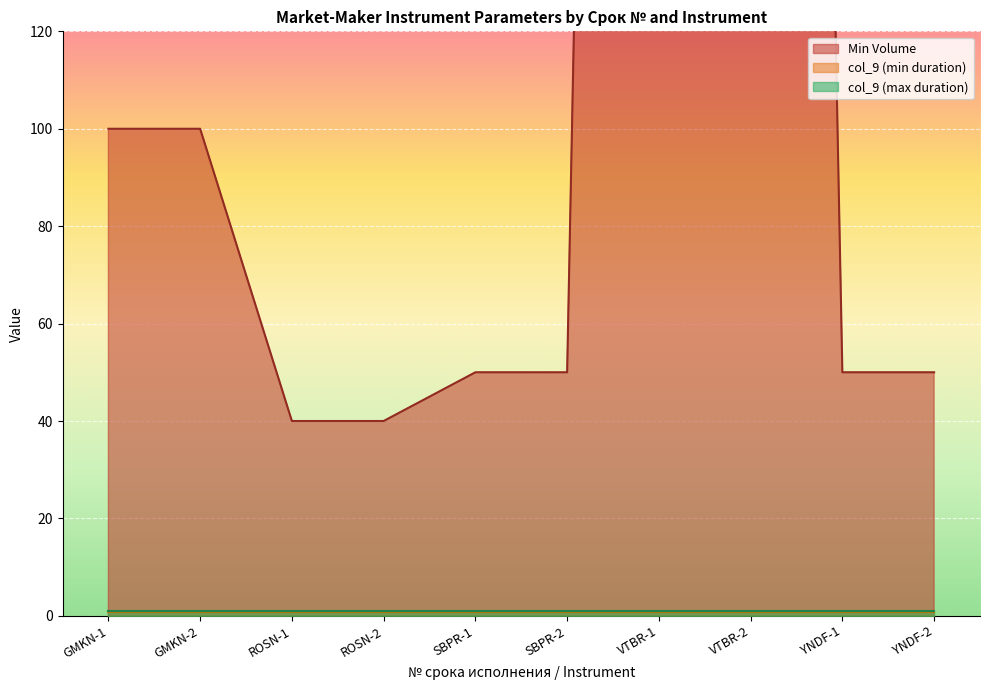

What is the value of the col_9 (max duration) point at the 2nd from the left?

0.9